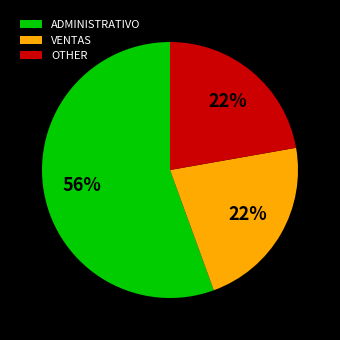

How many segments does this pie chart have?

3